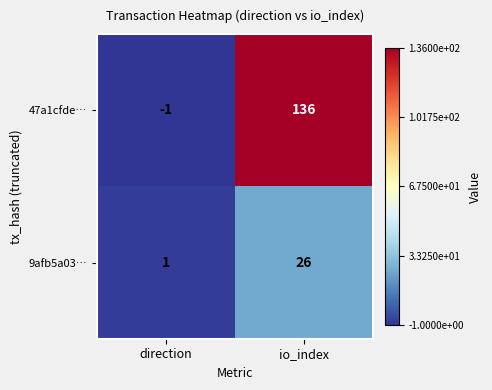

What is the total value across all series at io_index?

162